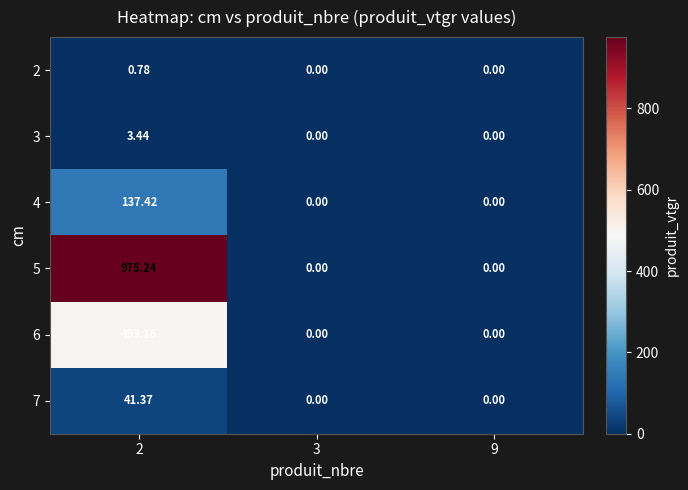

How many series are shown in this chart?

6